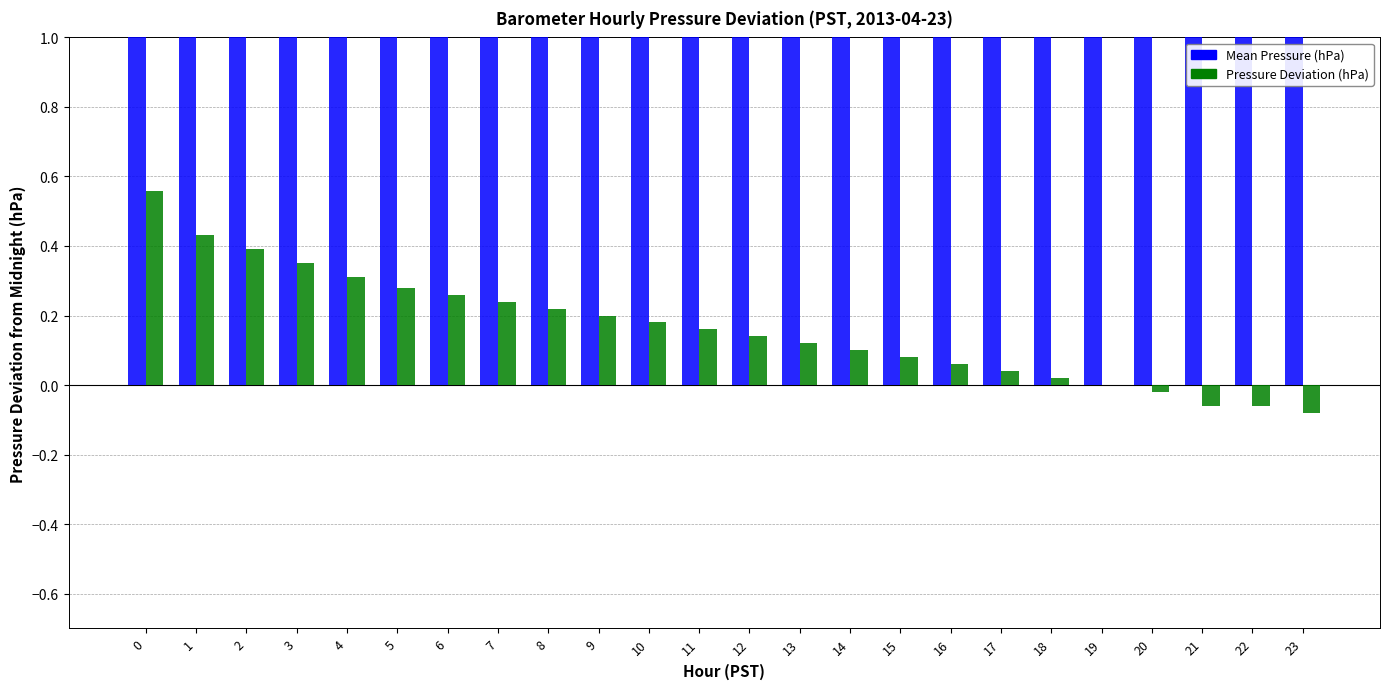

At how many categories does at least one series exceed 274?

24